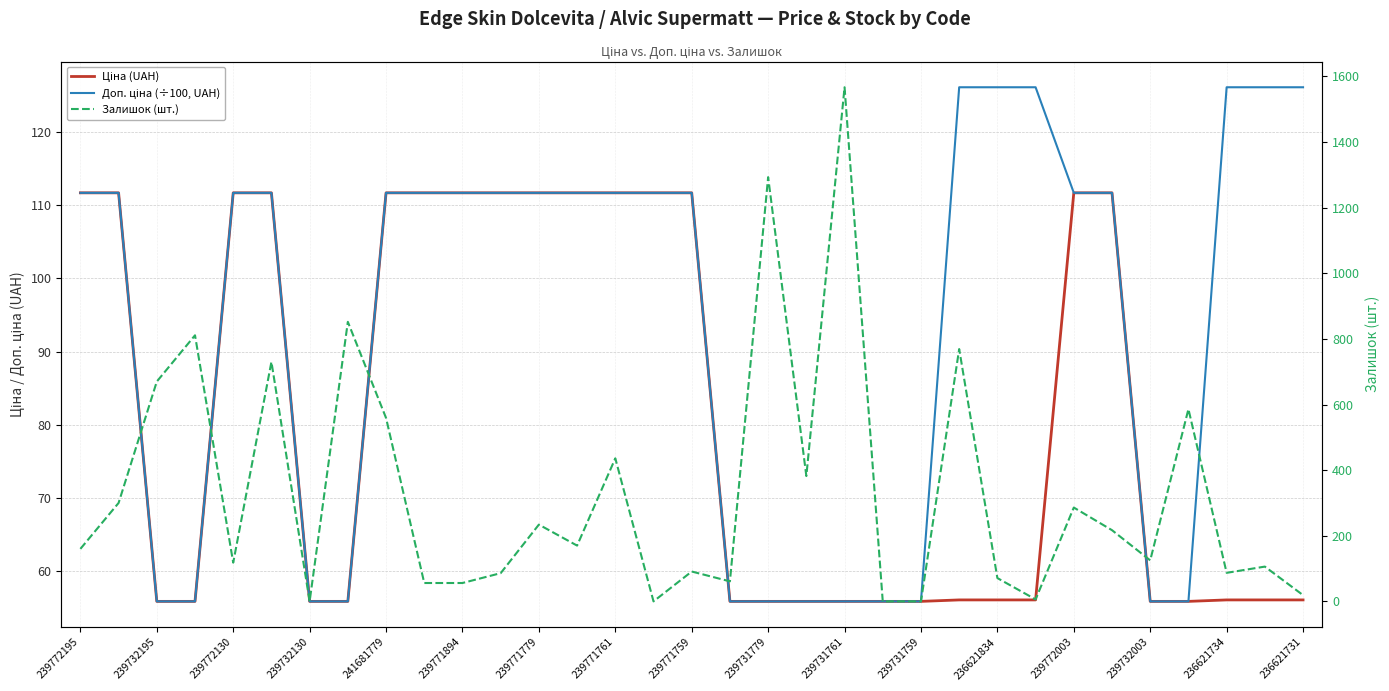

List the series in order of their peak value, lowest first.

Ціна (UAH), Доп. ціна (÷100, UAH), Залишок (шт.)